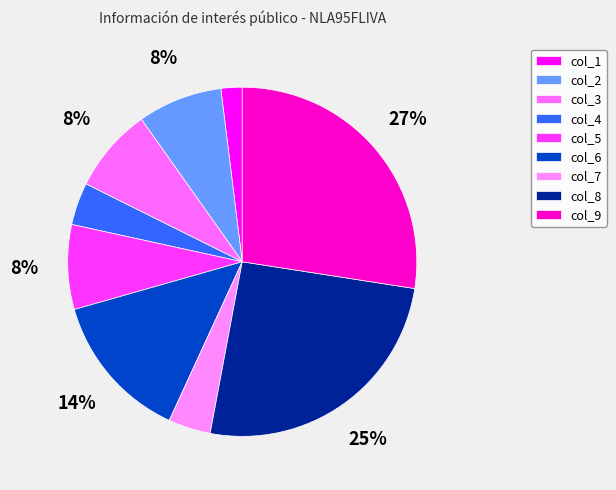

Is it true that col_4 is 1% of the pie?

False